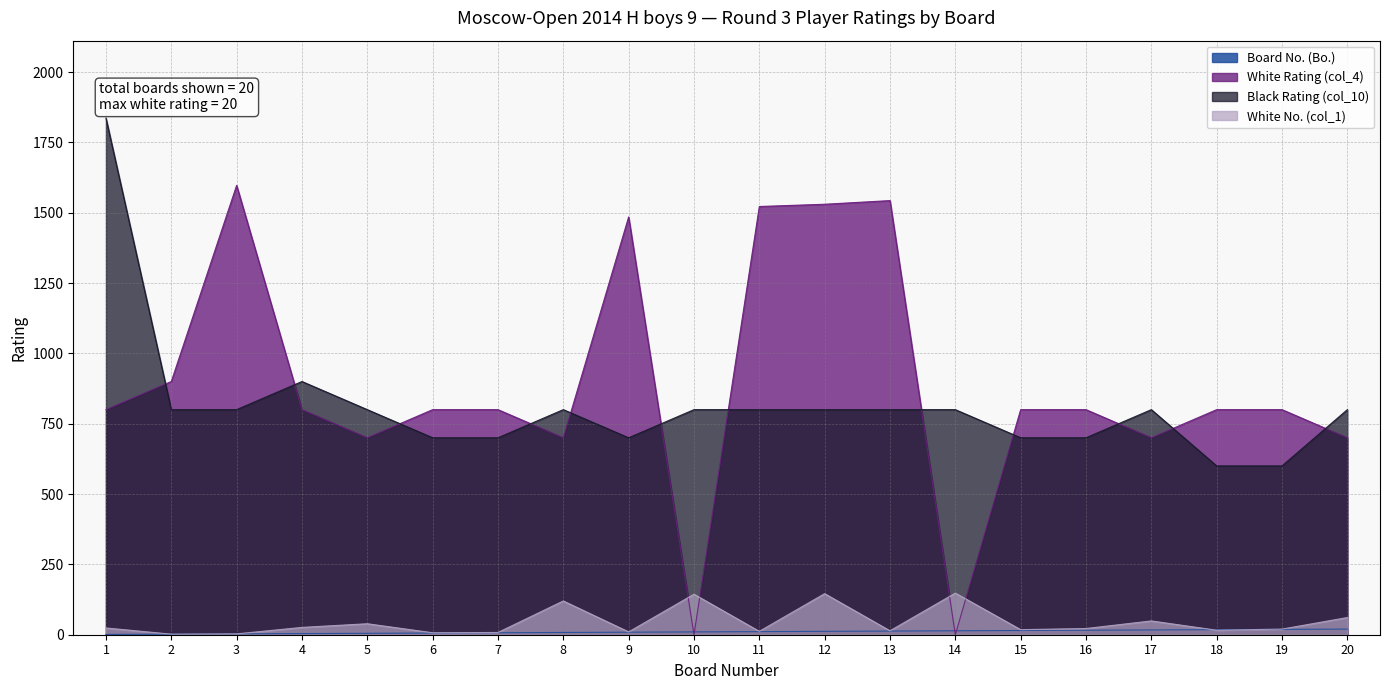

At how many categories does at least one series exceed 799?

20